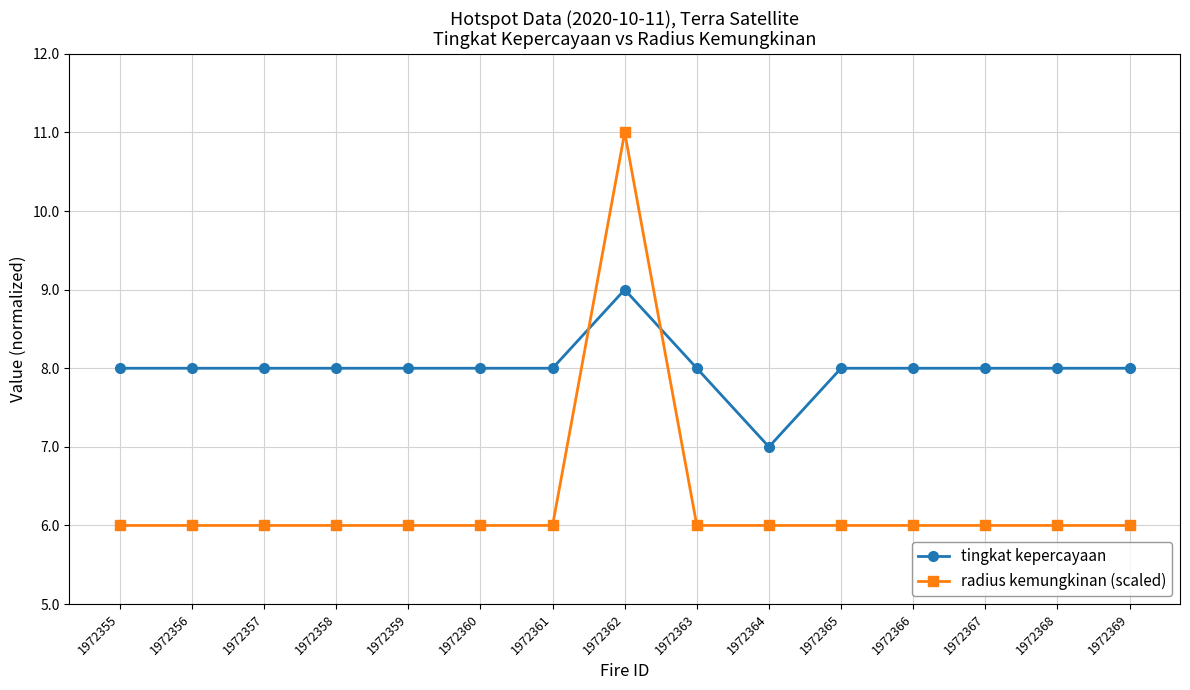

True or false: radius kemungkinan (scaled) has more than 0 points higher than both neighbors.

True